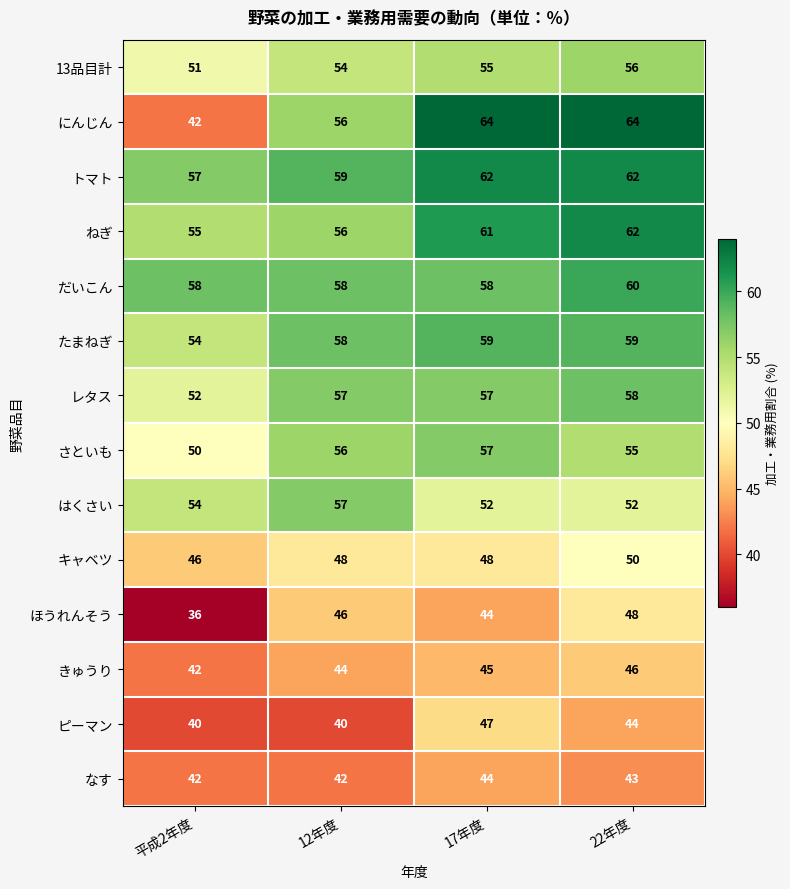

At which category does the chart reach its minimum across all series?

平成2年度